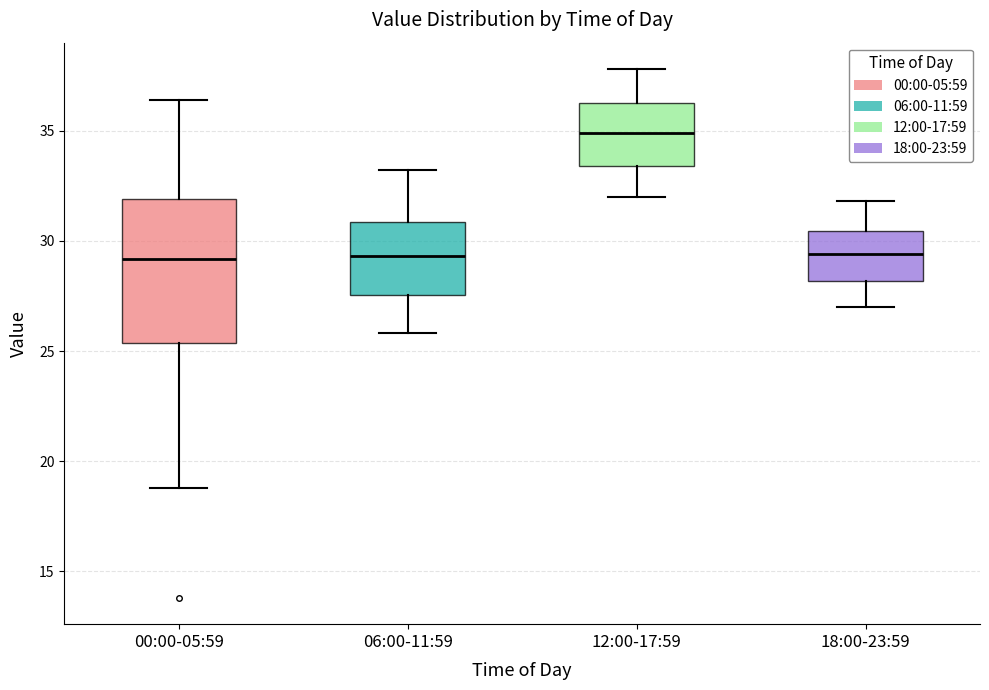

Which box has the highest median line?

12:00-17:59